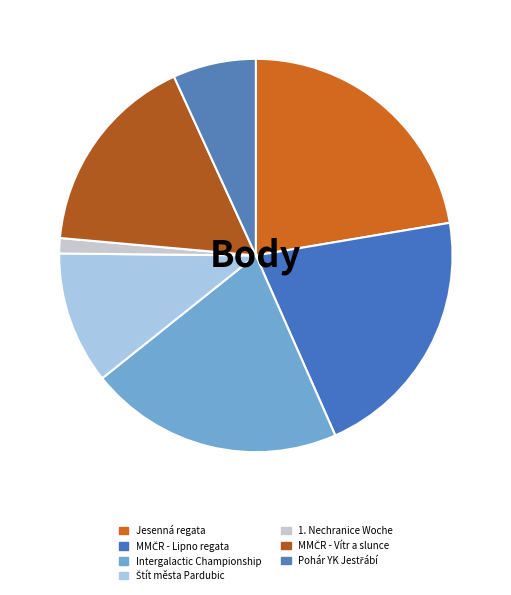

How many segments does this pie chart have?

7